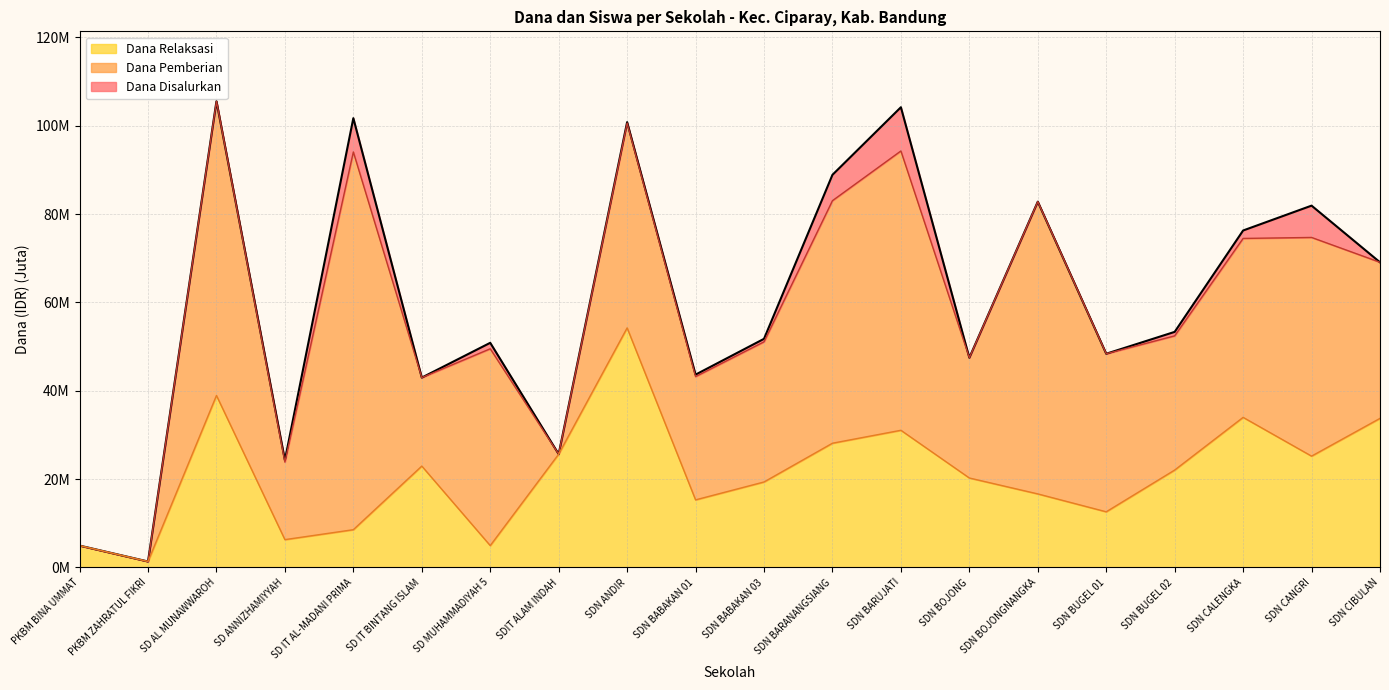

At which label does Dana Disalurkan reach its peak?

SD AL MUNAWWAROH